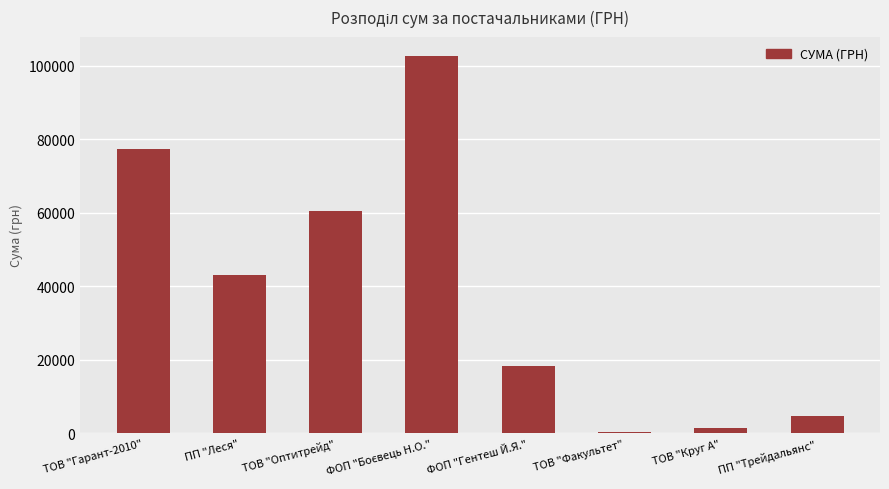

How many values exceed 43165?

4